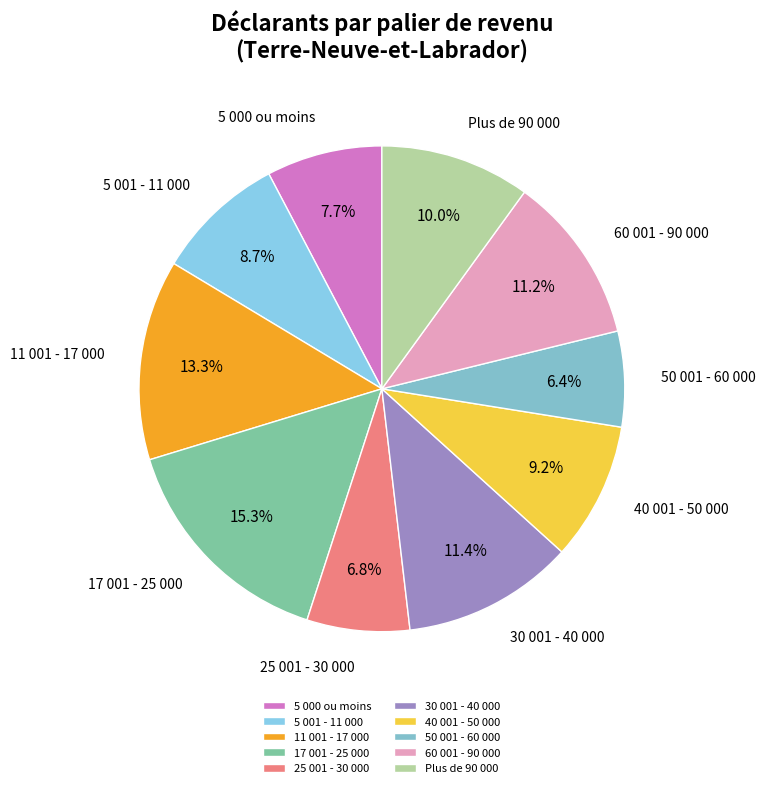

Is there a majority slice in this chart?

No